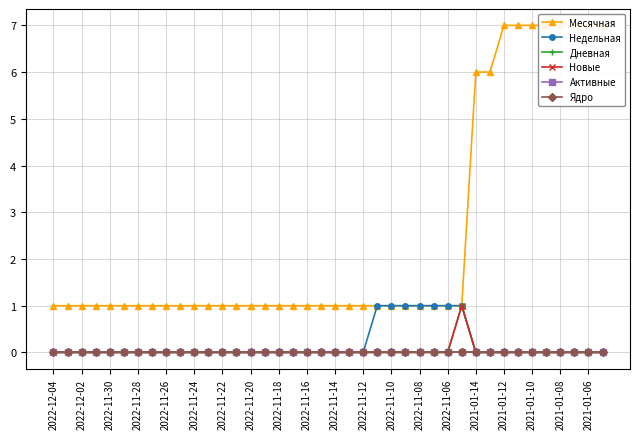

Where is the first local maximum for Новые?

29